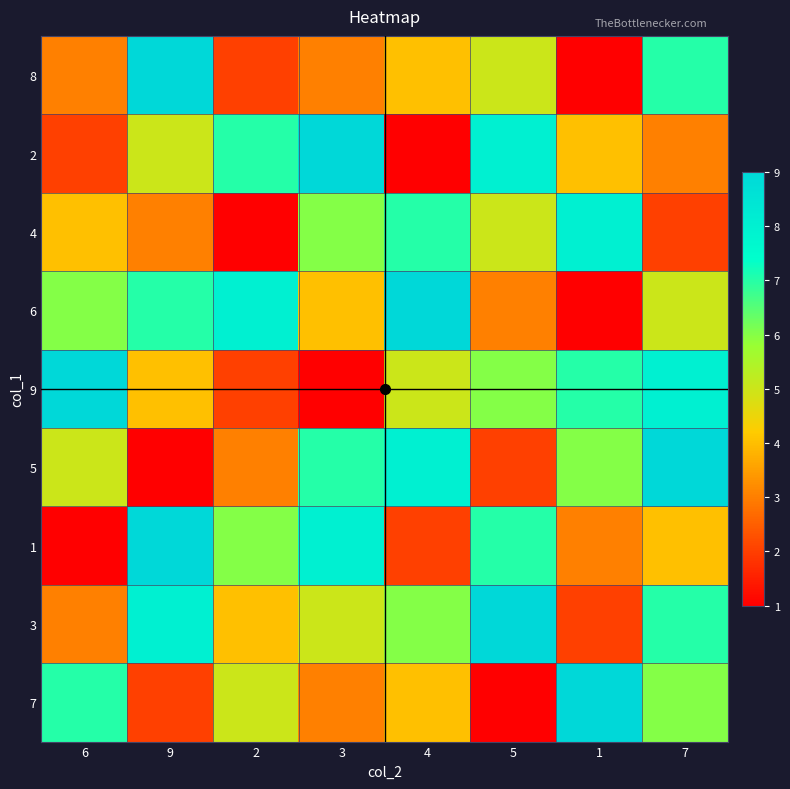

At which category is the sum across all series the highest?

7